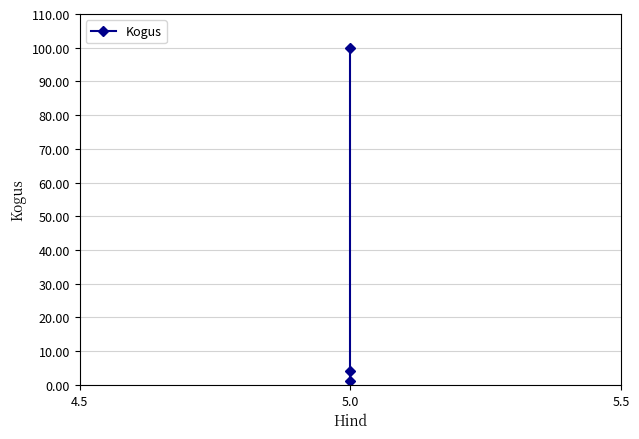

How many lines are shown in the chart?

1